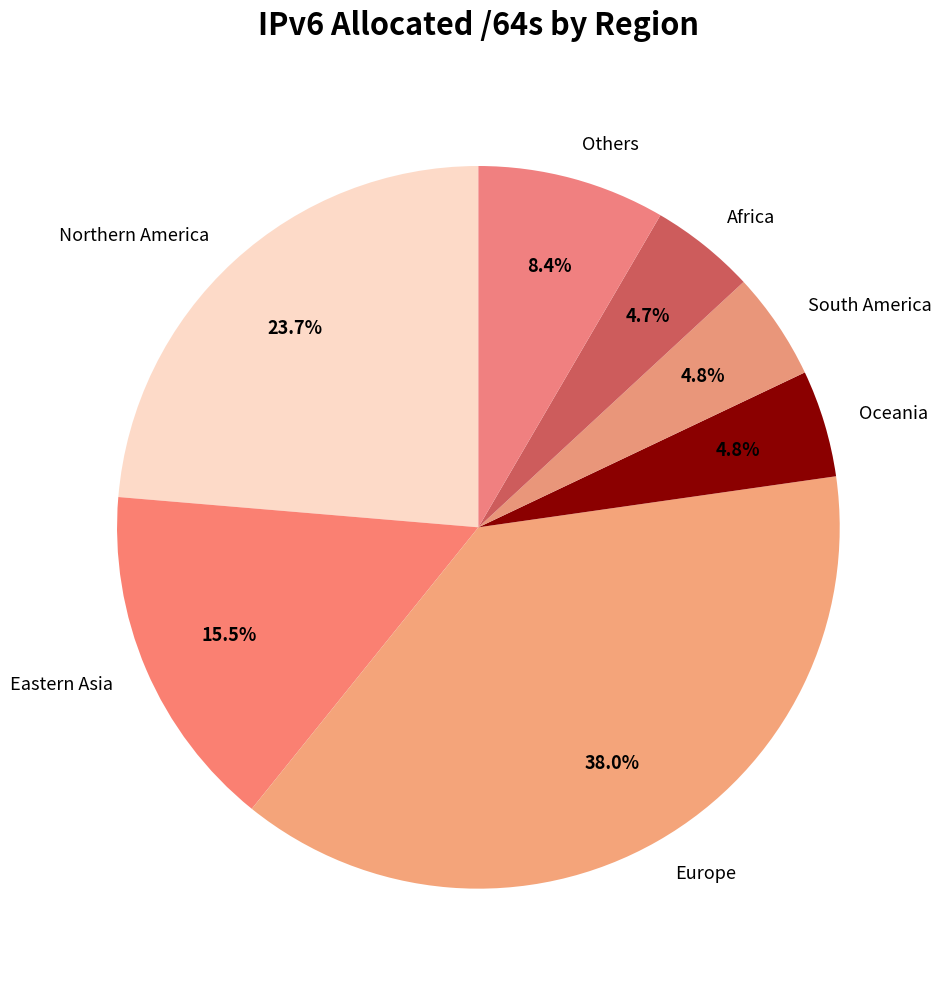

Which has a higher value, Northern America or Eastern Asia?

Northern America